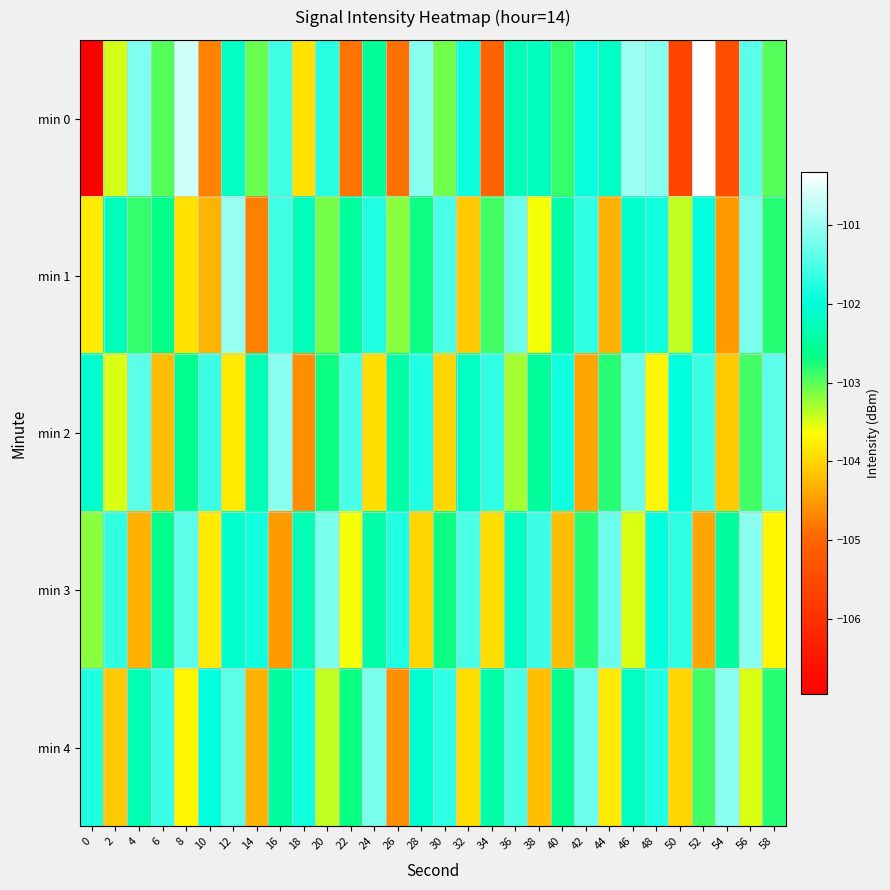

What is the greatest value displayed?

-100.3